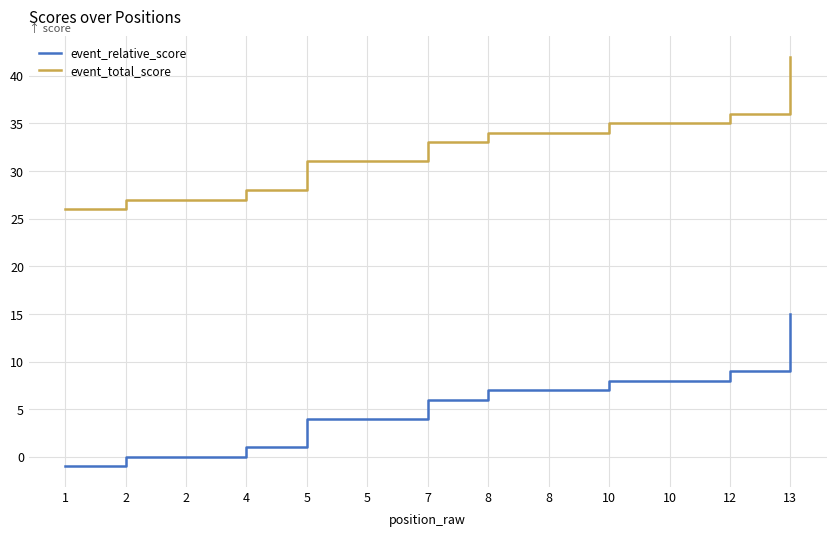

True or false: event_relative_score has more than 0 interior local peaks.

False